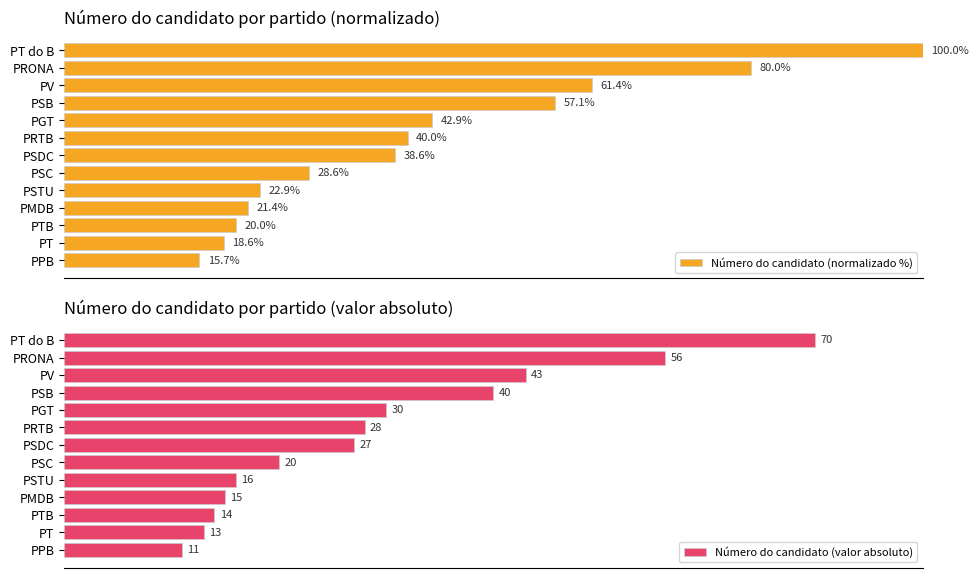

What is the maximum value for Número do candidato (normalizado %)?

100.0